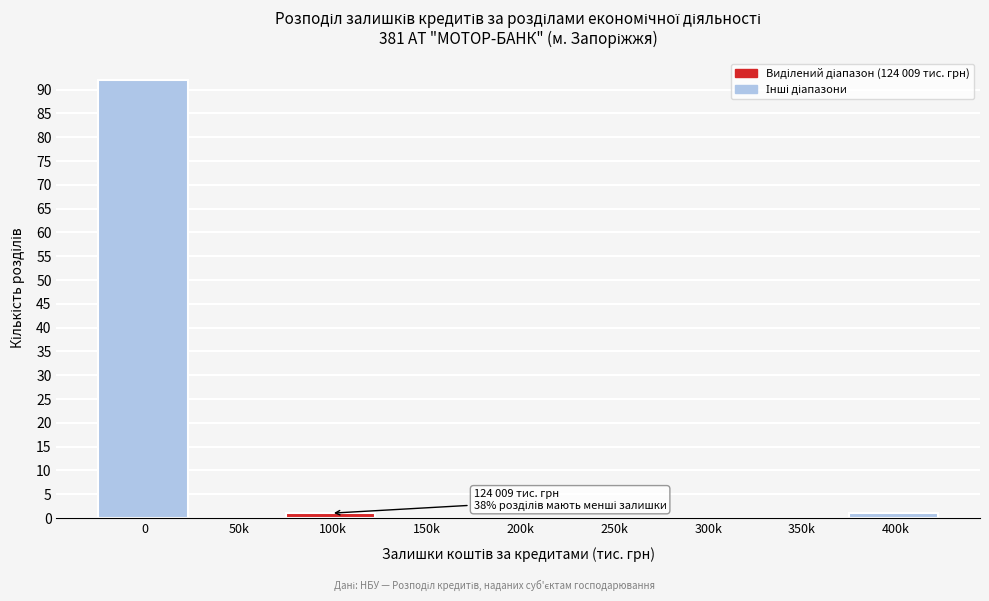

Reading left to right, list all the values displayed in this chart.

0=92	50k=0	100k=1	150k=0	200k=0	250k=0	300k=0	350k=0	400k=1